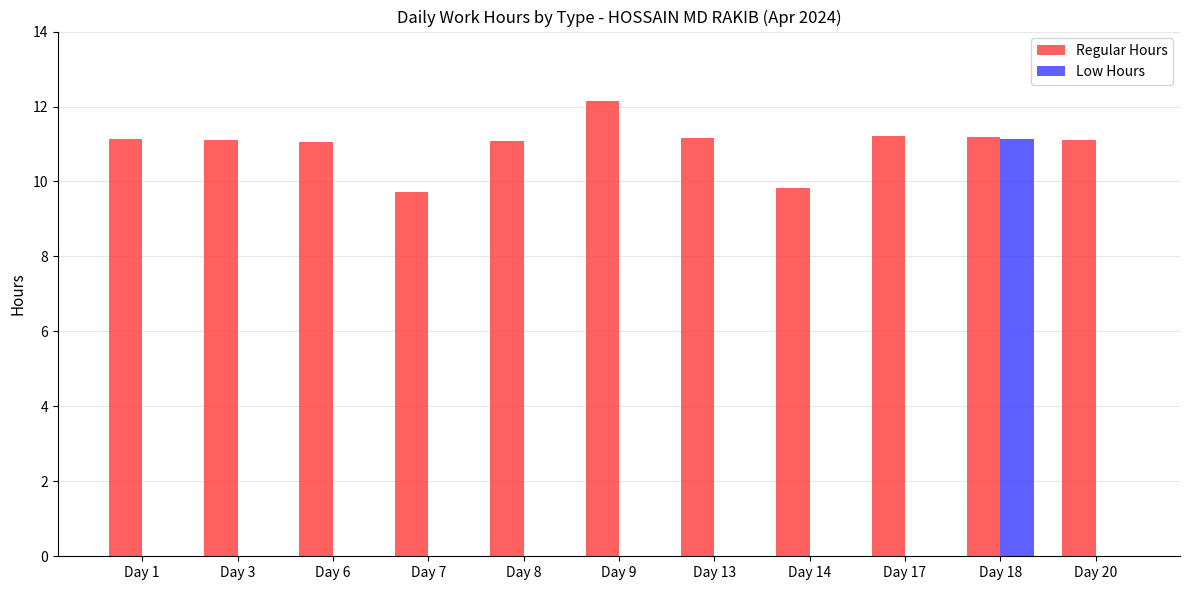

How many data points does each series have?

11